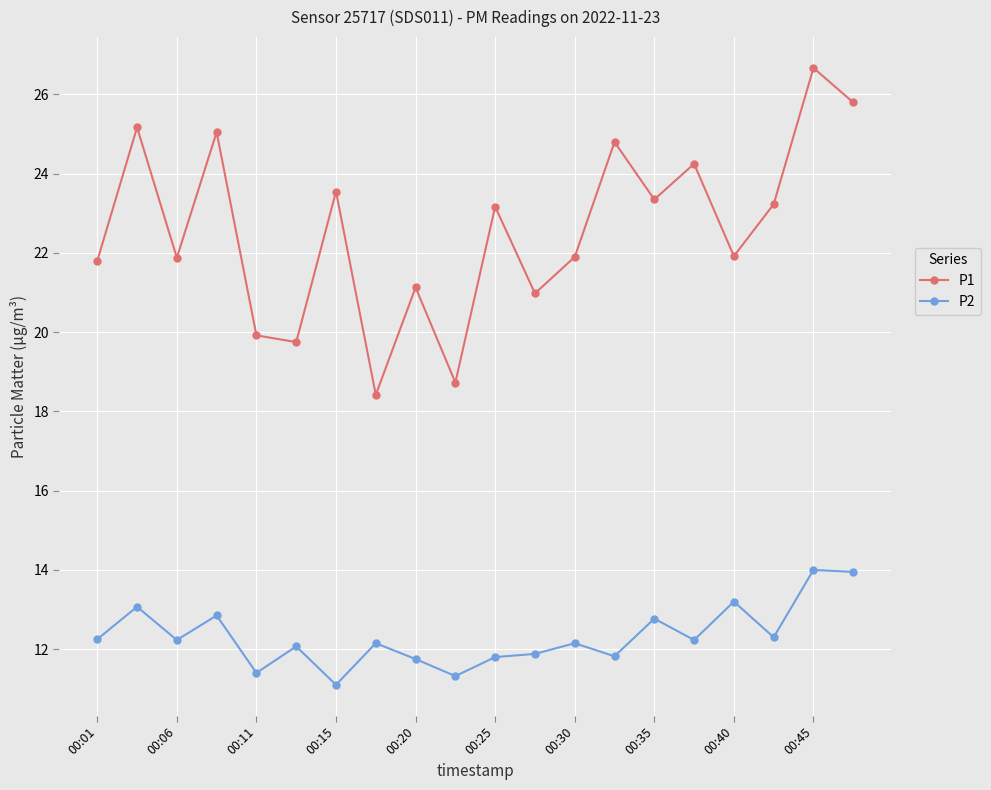

Does the chart have visible grid lines?

Yes